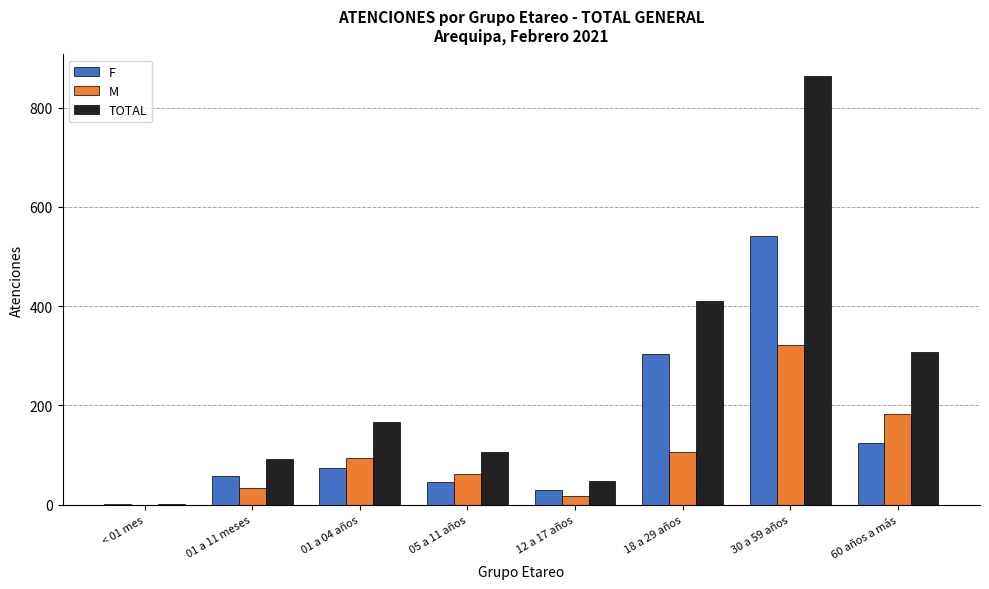

Which series has the largest total across all categories?

TOTAL